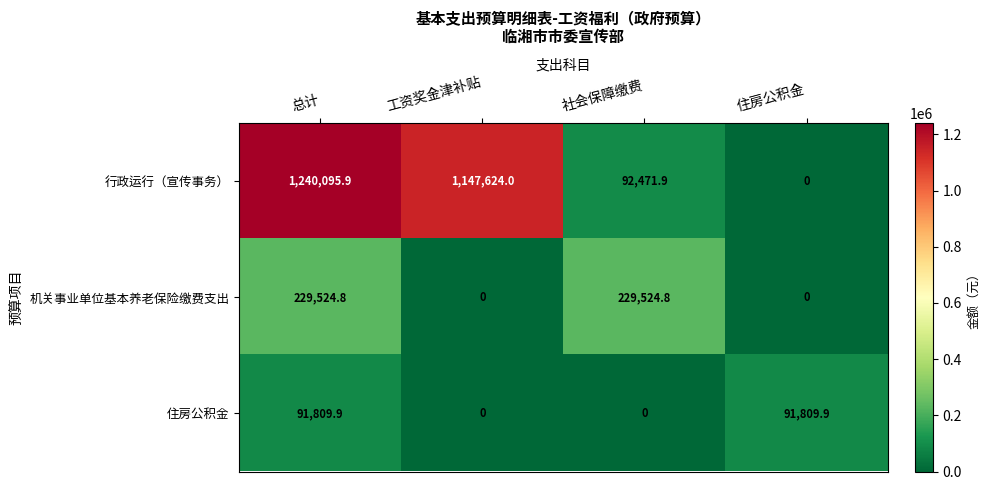

What is the difference between the second highest and minimum values in the 行政运行（宣传事务） series?

1147624.0